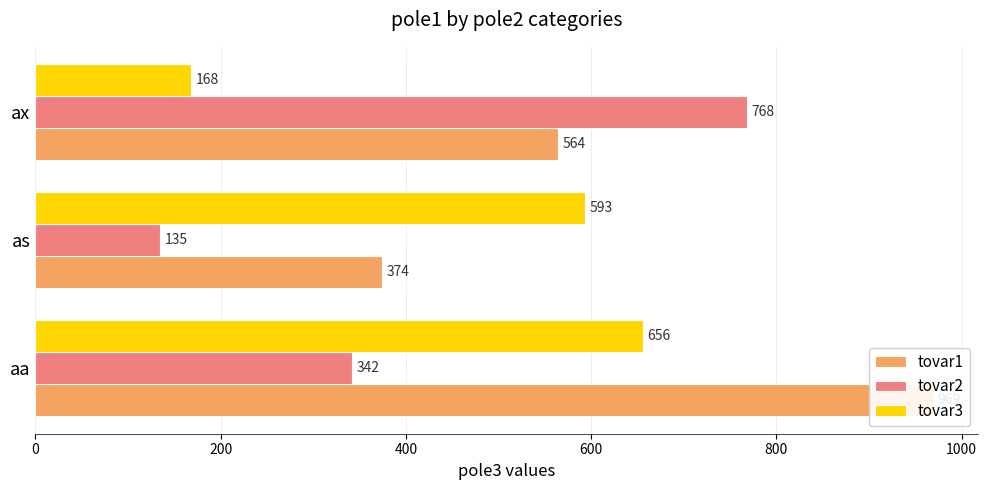

The tovar2 series shows 96 at aa. True or false?

False